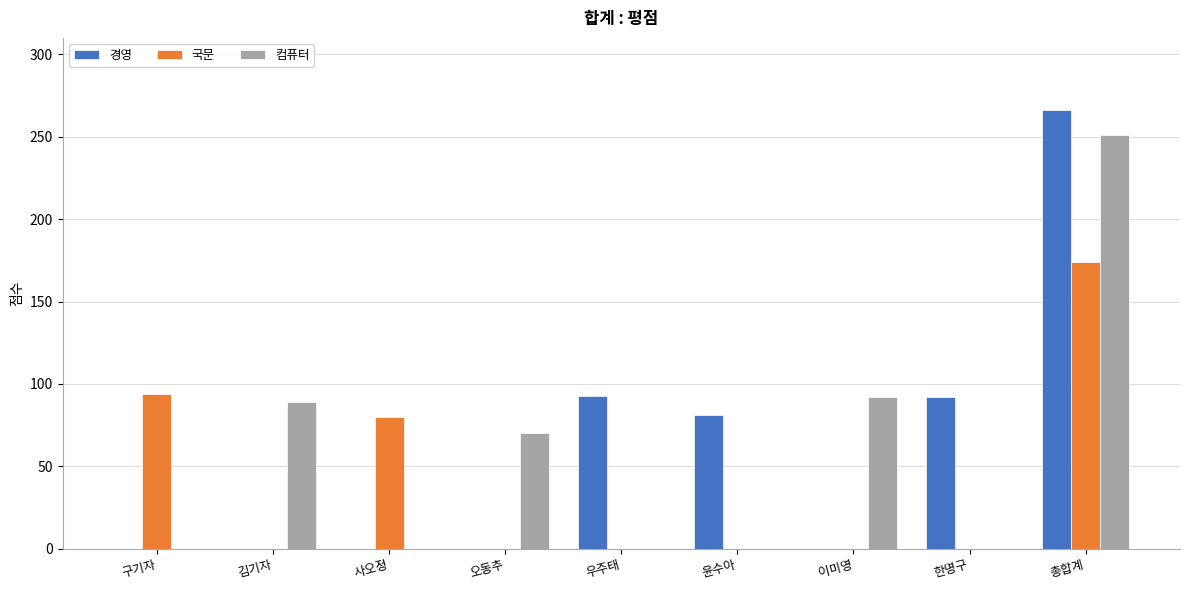

True or false: 컴퓨터 has a value of -164 at 우주태.

False